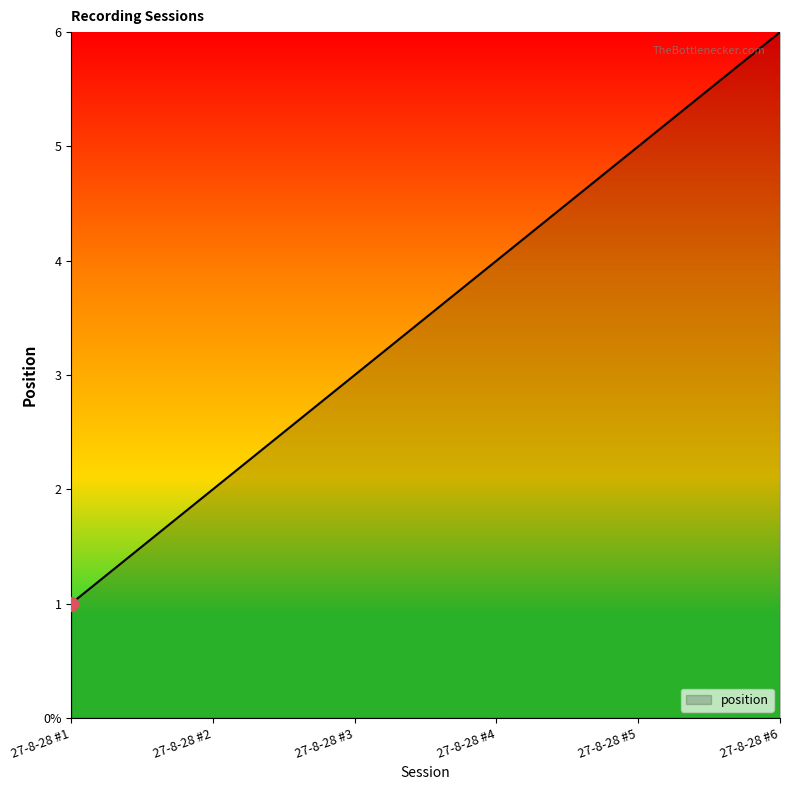

Which label corresponds to the largest value in the chart?

27-8-28 #6